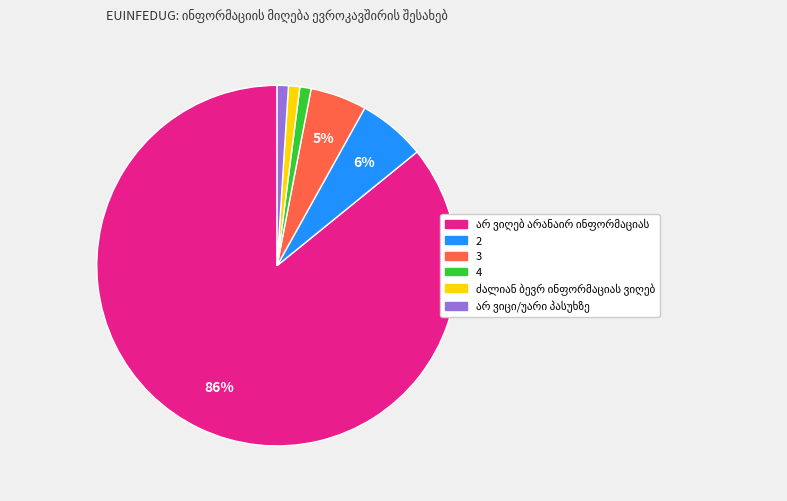

Is it true that 4 is 1% of the pie?

True